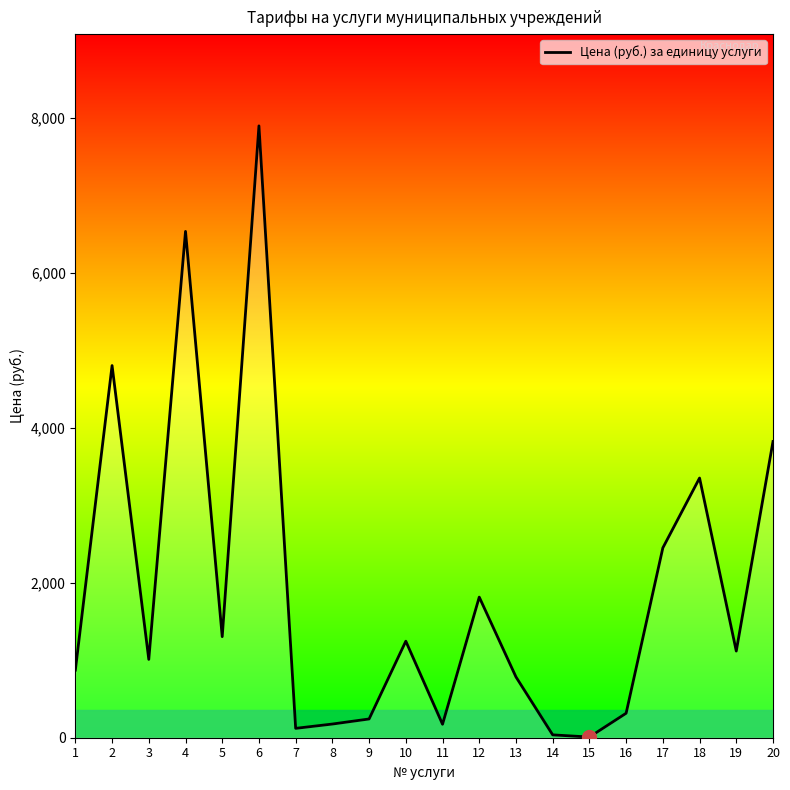

Does the chart display data point markers on the line(s)?

No